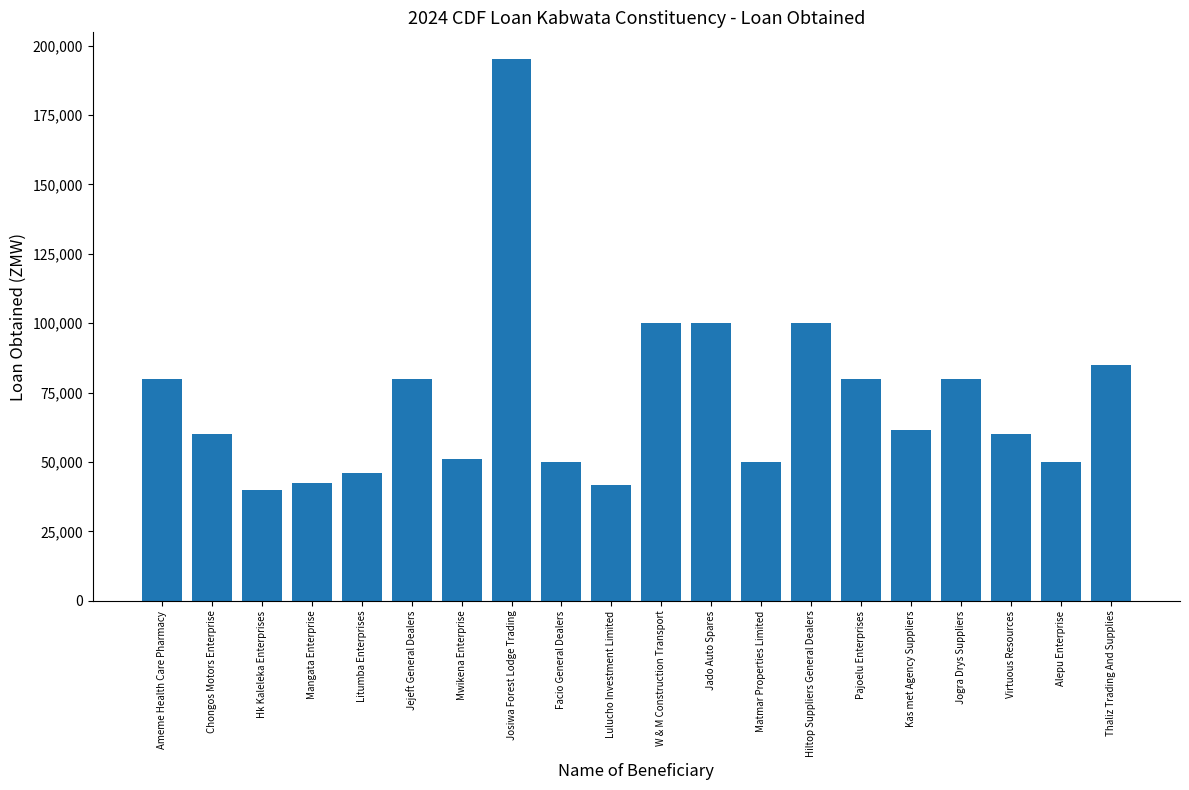

What is the change in value from Mangata Enterprise to Jogra Drys Suppliers?

+37500